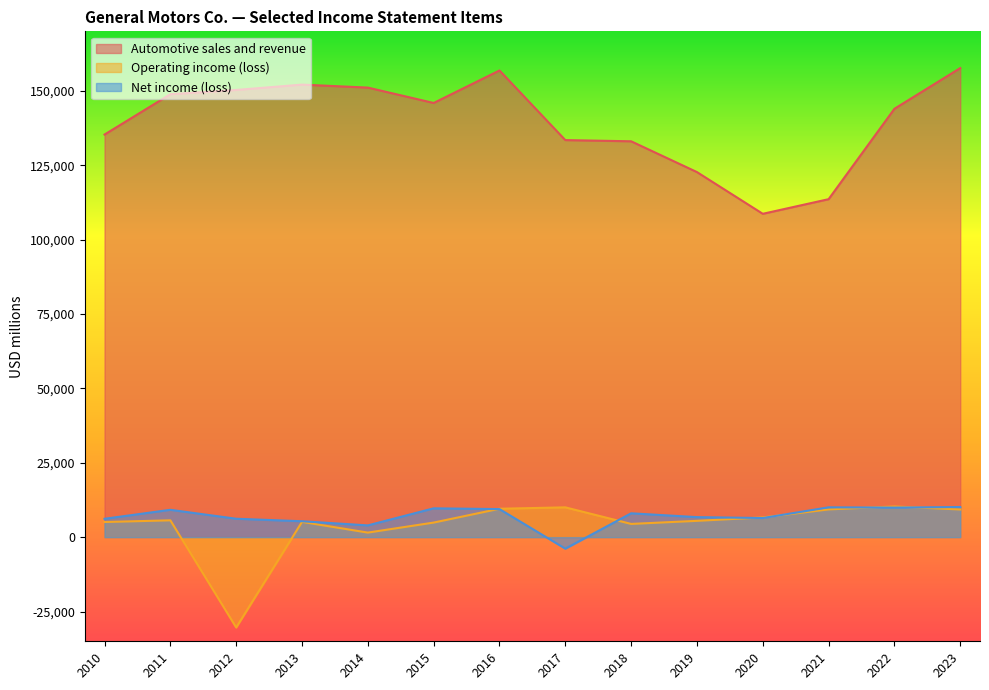

At 2021, list the series in order from largest to smallest.

Automotive sales and revenue, Net income (loss), Operating income (loss)